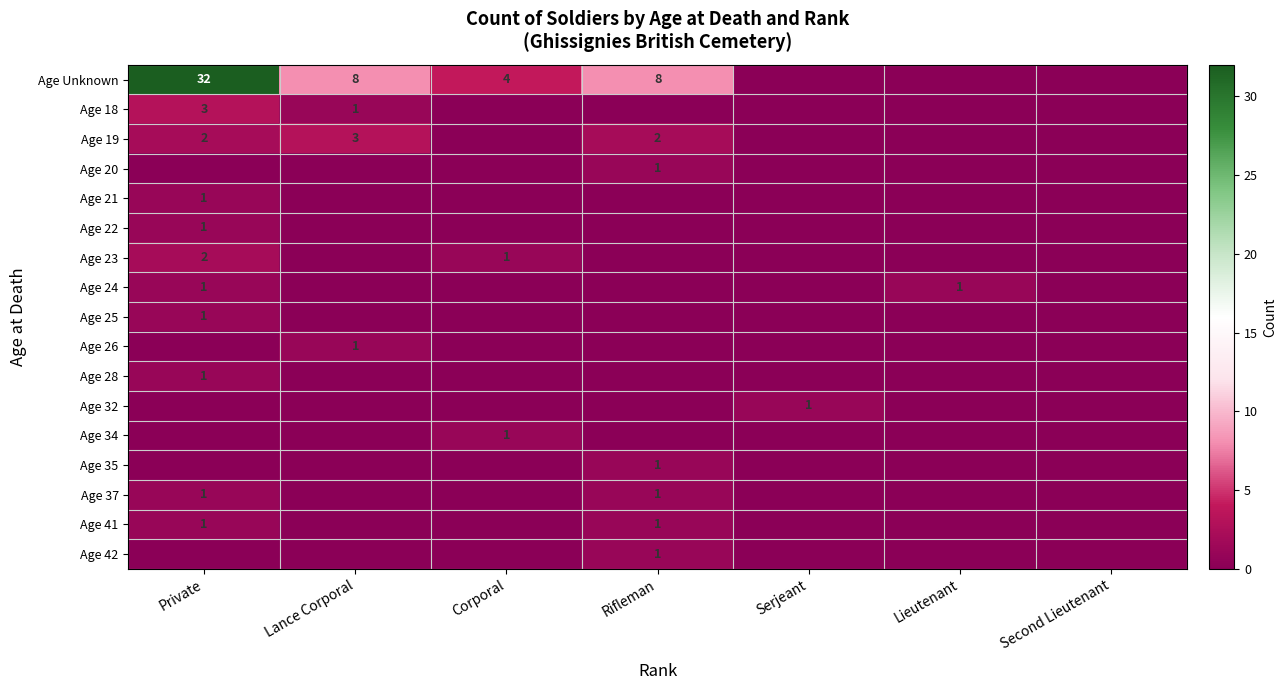

Is it true that Age 23 equals 2 at Private?

True